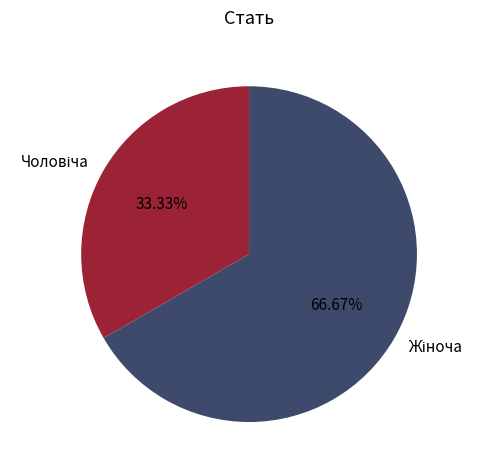

Is there any slice that represents more than half of the pie?

Yes